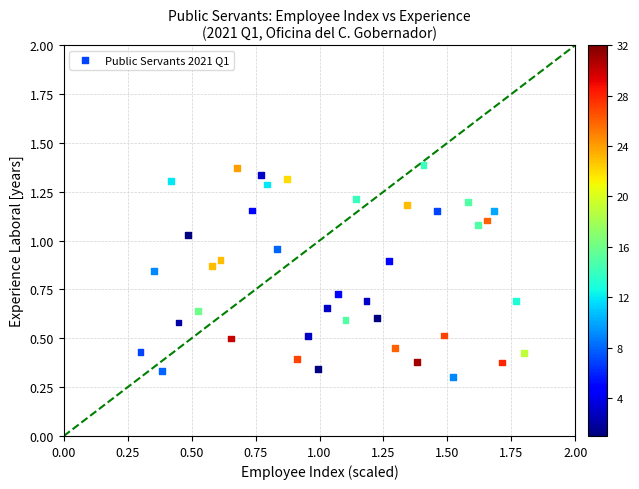

What is the range of X values (max minus min)?

1.5